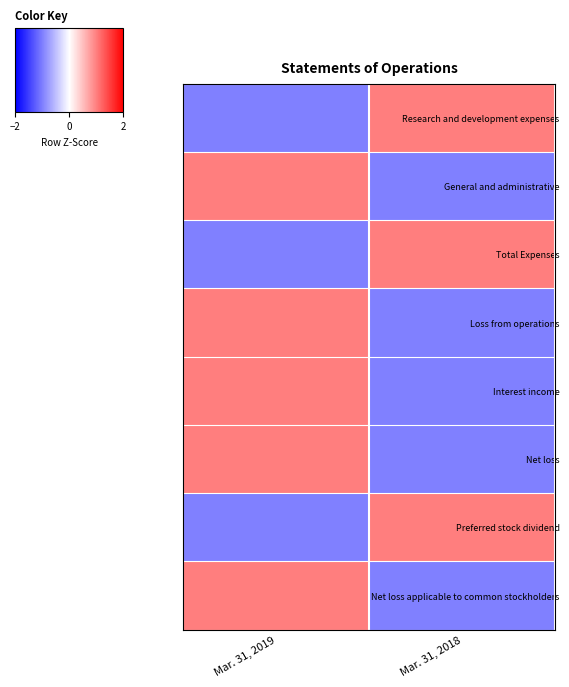

Reading right to left, list all the values displayed in this chart.

Research and development expenses: Mar. 31, 2018=1	Mar. 31, 2019=-1
General and administrative: Mar. 31, 2018=-1	Mar. 31, 2019=1
Total Expenses: Mar. 31, 2018=1	Mar. 31, 2019=-1
Loss from operations: Mar. 31, 2018=-1	Mar. 31, 2019=1
Interest income: Mar. 31, 2018=-1	Mar. 31, 2019=1
Net loss: Mar. 31, 2018=-1	Mar. 31, 2019=1
Preferred stock dividend: Mar. 31, 2018=1	Mar. 31, 2019=-1
Net loss applicable to common stockholders: Mar. 31, 2018=-1	Mar. 31, 2019=1